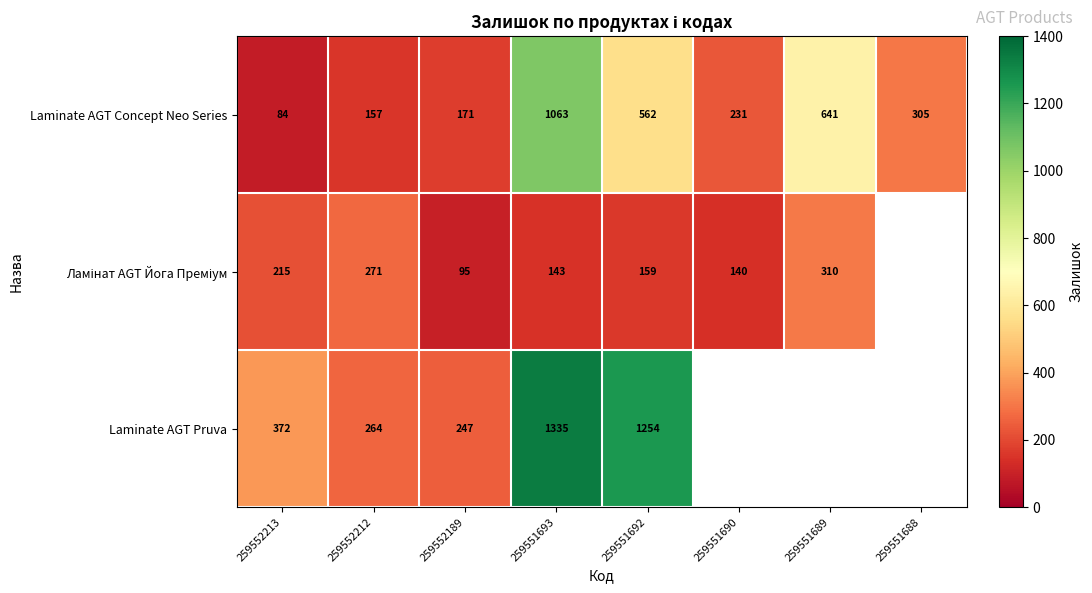

What is the difference between the Laminate AGT Pruva values at 259551693 and 259551692?

81